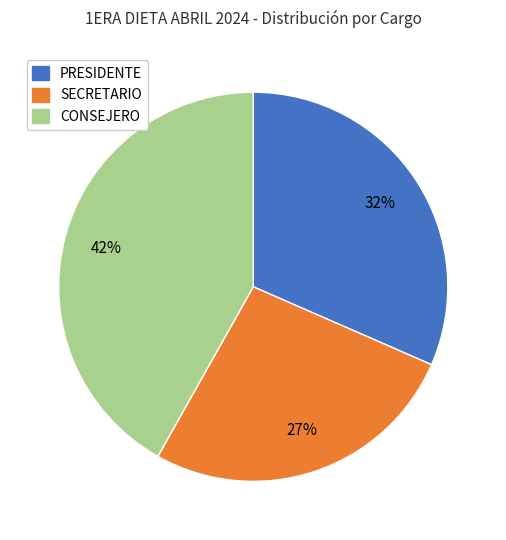

Do PRESIDENTE and SECRETARIO together represent more than half of the pie?

Yes